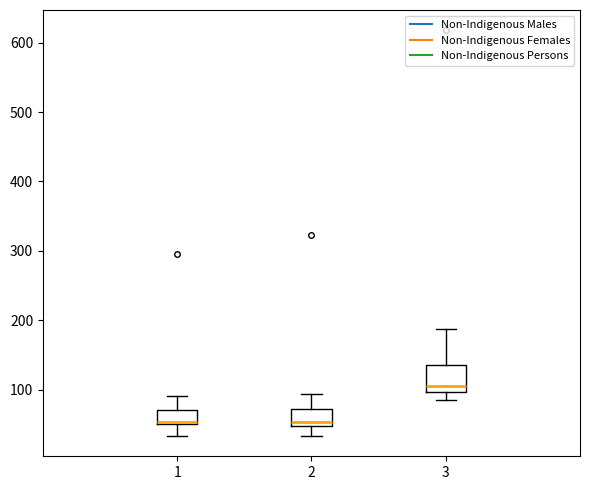

Which box has the highest median line?

3